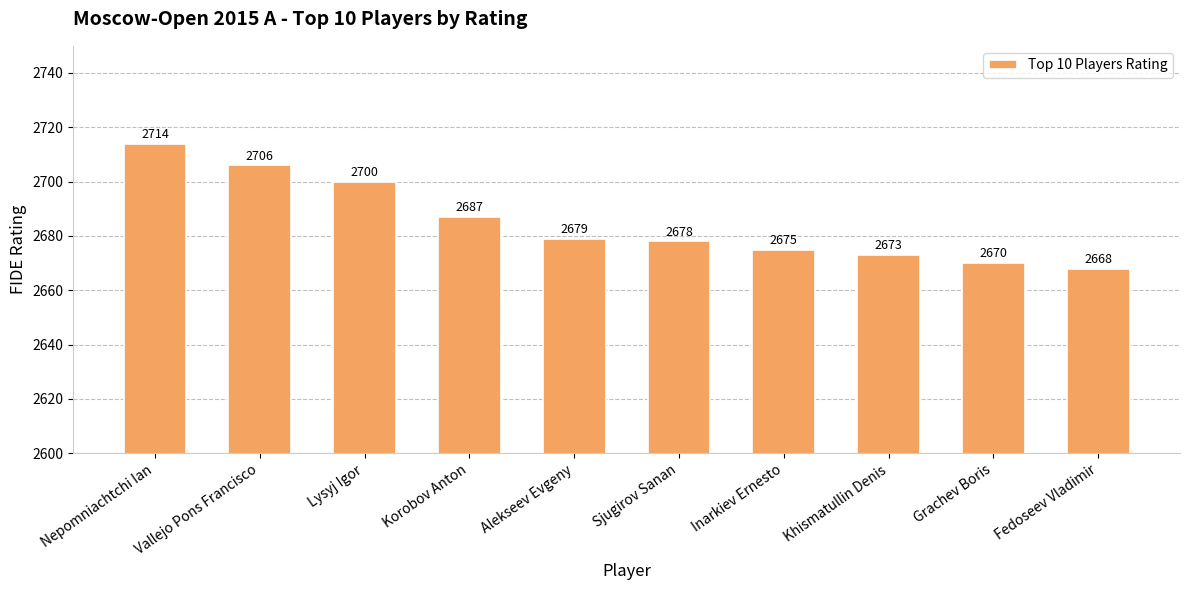

What is the change in value from Khismatullin Denis to Grachev Boris?

-3